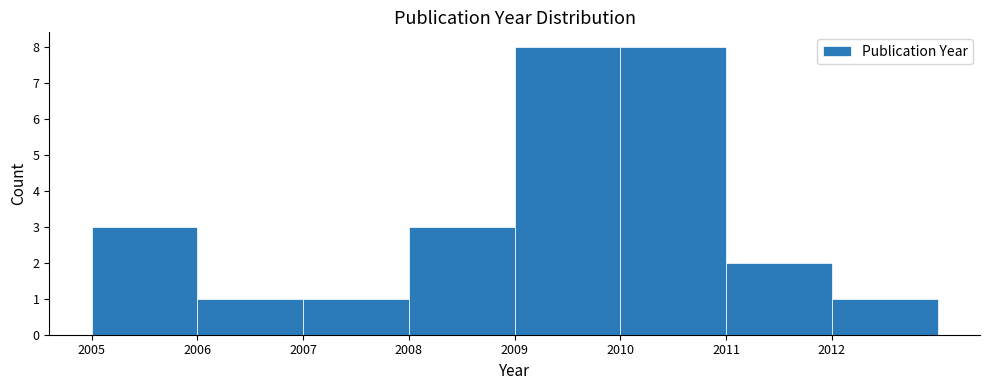

How tall is the bar that spans 2011 to 2012 on the x-axis? The values are not printed on the chart, so give them approximately, as read against the axis.

2